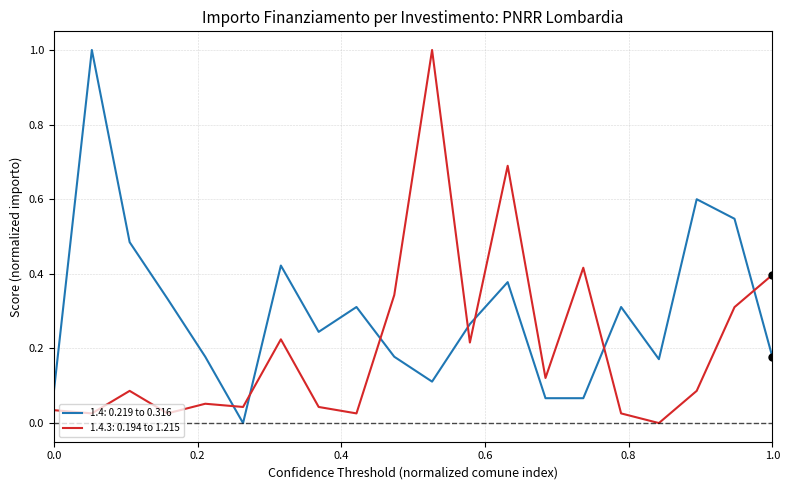

True or false: 1.4.3: 0.194 to 1.215 and 1.4: 0.219 to 0.316 intersect in this chart.

True